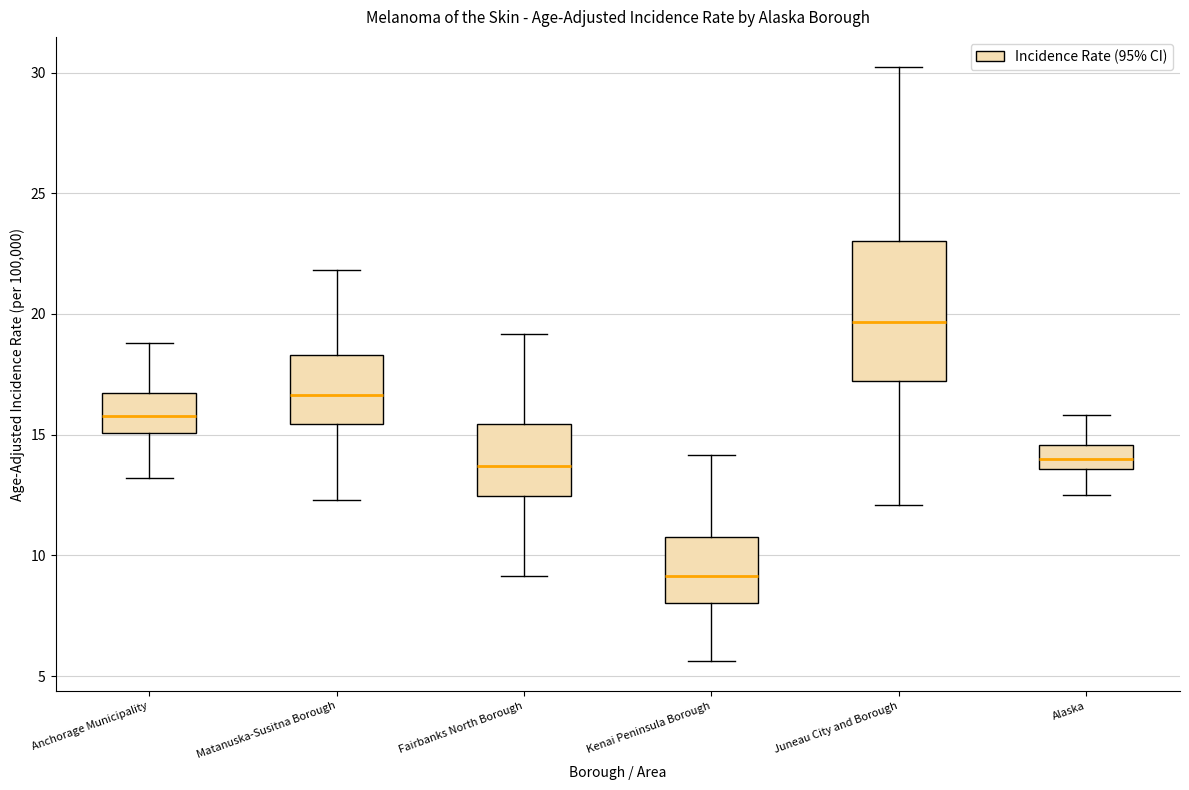

Reading left to right, transcribe this box plot: for each box, give where its median line is, the range the box spans, and where its two whiskers end, as read against the y-axis. The values are not printed on the chart, so give them approximately, as read against the axis.

Anchorage Municipality: median 16.0, box 15.0 to 16.5, whiskers 13.0 to 19.0
Matanuska-Susitna Borough: median 16.5, box 15.5 to 18.5, whiskers 12.5 to 22.0
Fairbanks North Borough: median 13.5, box 12.5 to 15.5, whiskers 9.0 to 19.0
Kenai Peninsula Borough: median 9.0, box 8.0 to 10.5, whiskers 5.5 to 14.0
Juneau City and Borough: median 19.5, box 17.0 to 23.0, whiskers 12.0 to 30.0
Alaska: median 14.0, box 13.5 to 14.5, whiskers 12.5 to 16.0